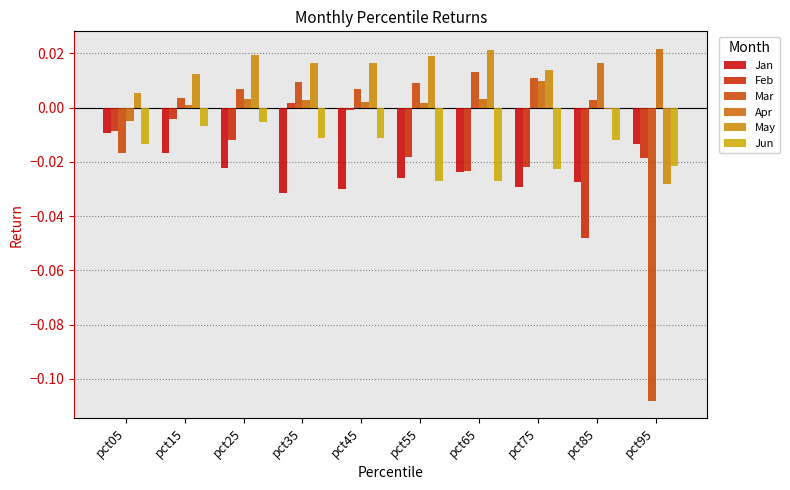

How many series are shown in this chart?

6